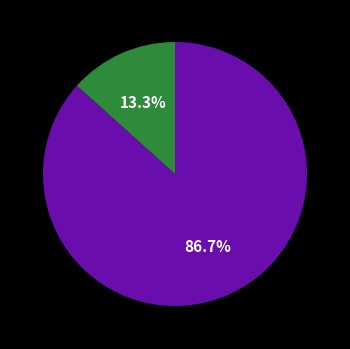

To the nearest percent, what is the difference between the largest and smallest slice percentages?

73%